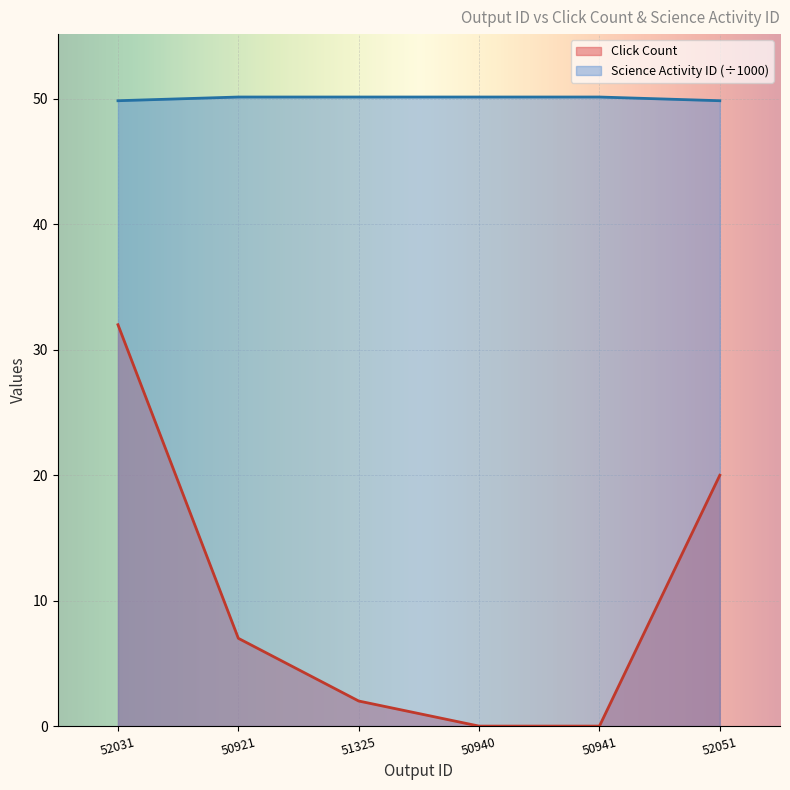

What is the spread (max minus min) of values at 50941?

50.2